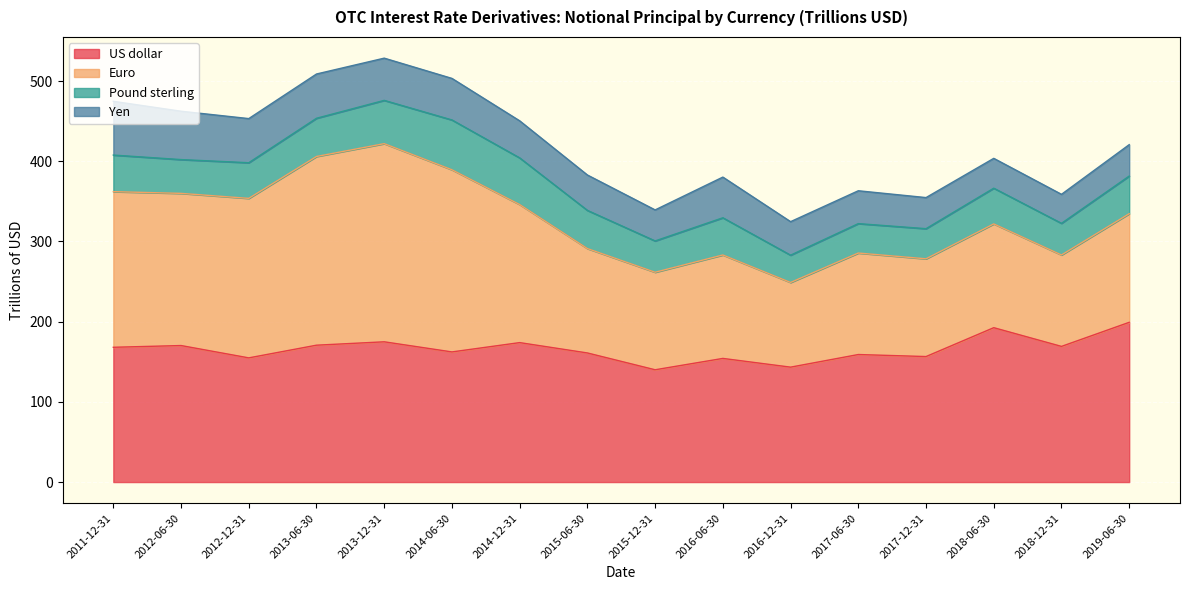

Reading left to right, transcribe all the data shown in this chart.

US dollar: 168.1	170.2	154.9	170.7	174.9	162.3	173.9	161.0	140.0	154.2	143.3	159.0	156.5	192.5	169.2	199.2
Euro: 194.1	189.7	198.9	235.3	247.1	227.1	172.1	130.2	121.6	129.0	105.6	126.6	121.9	129.4	114.0	135.4
Pound sterling: 45.6	42.1	44.5	47.7	54.0	62.1	58.2	47.6	39.1	46.4	34.0	36.7	37.6	44.5	39.5	47.0
Yen: 67.0	60.3	55.0	55.2	52.7	51.8	46.2	44.1	38.7	50.7	41.8	41.0	38.8	37.2	36.2	39.2